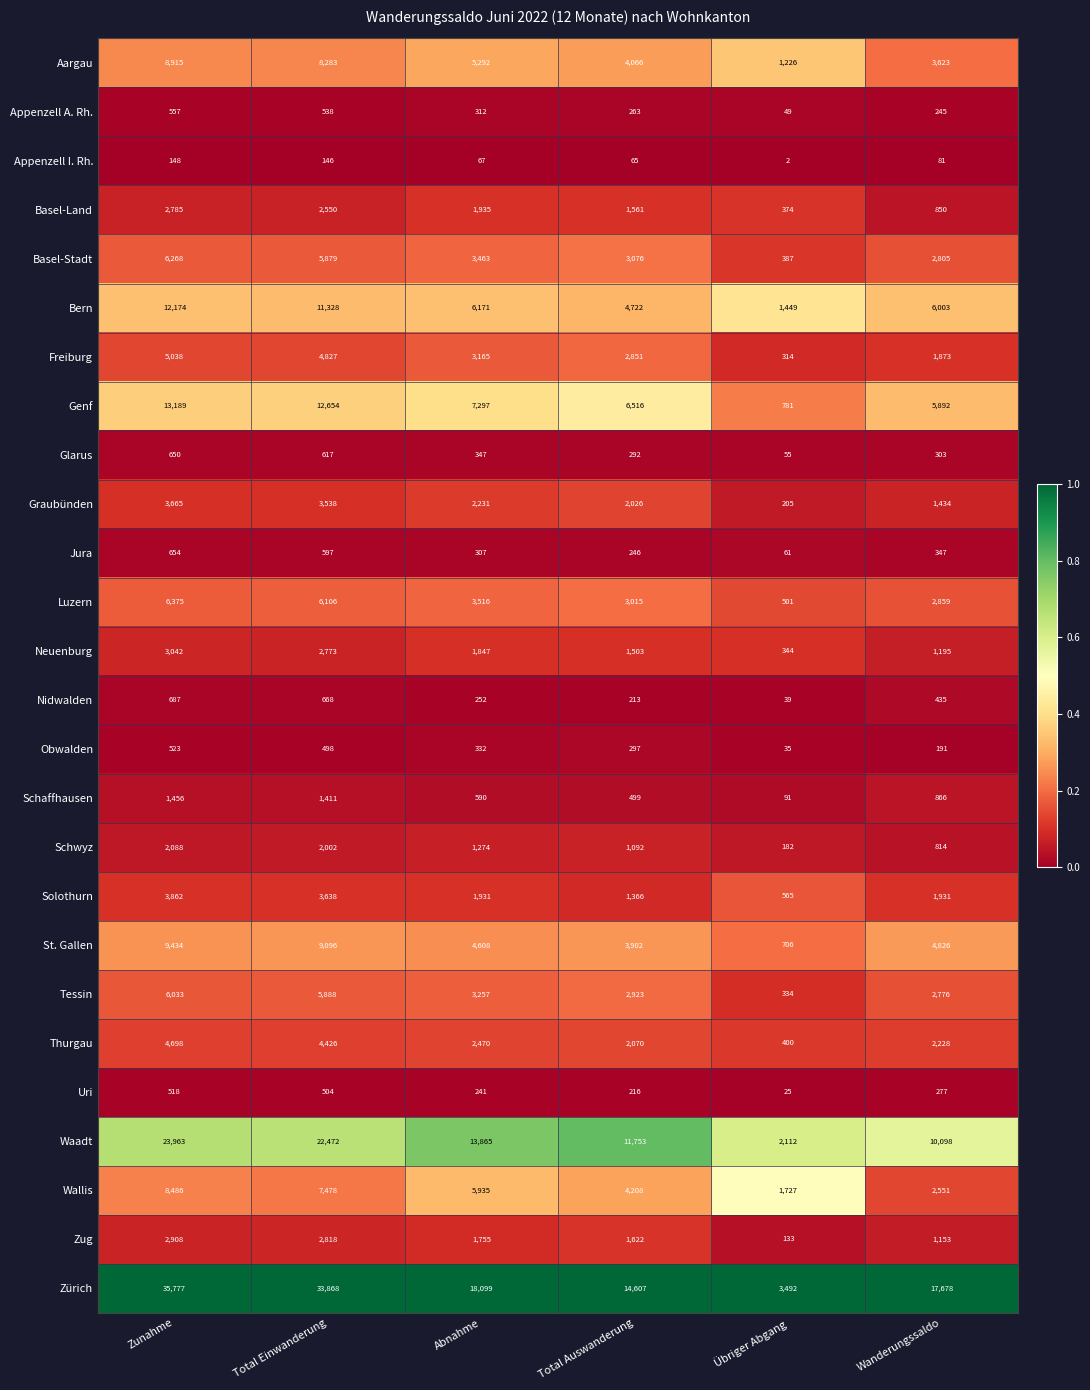

What is the difference between the second highest and minimum values in the Waadt series?

20360